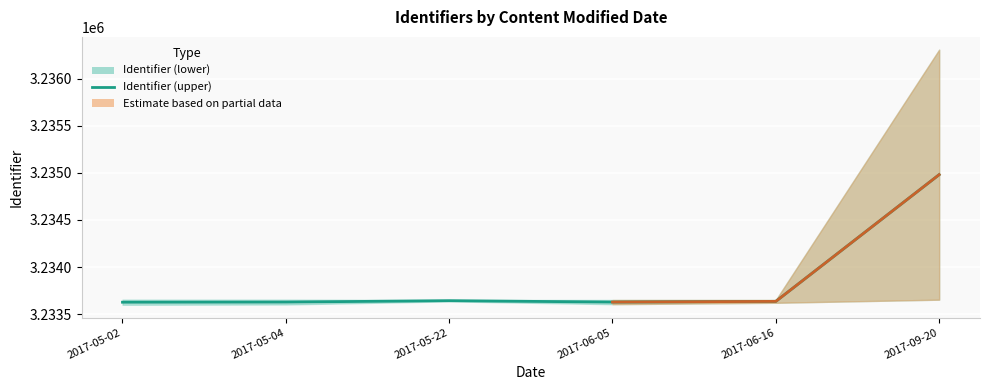

Reading left to right, extract all data points from this chart.

2017-05-02=3233626.0	2017-05-04=3233627.5	2017-05-22=3233642.5	2017-06-05=3233627.5	2017-06-16=3233635.0	2017-09-20=3234981.0